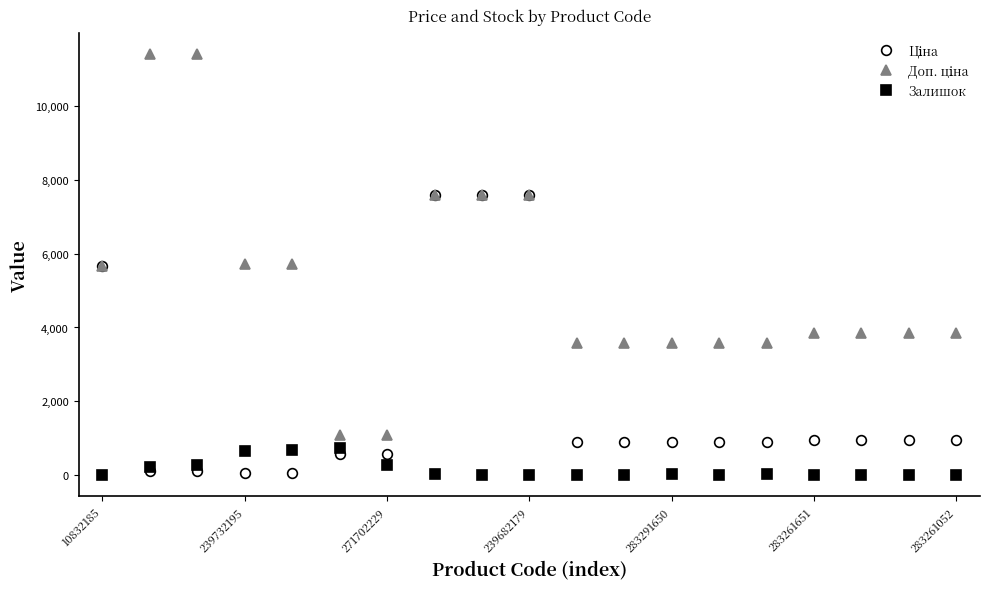

At how many categories does at least one series exceed 6540?

5